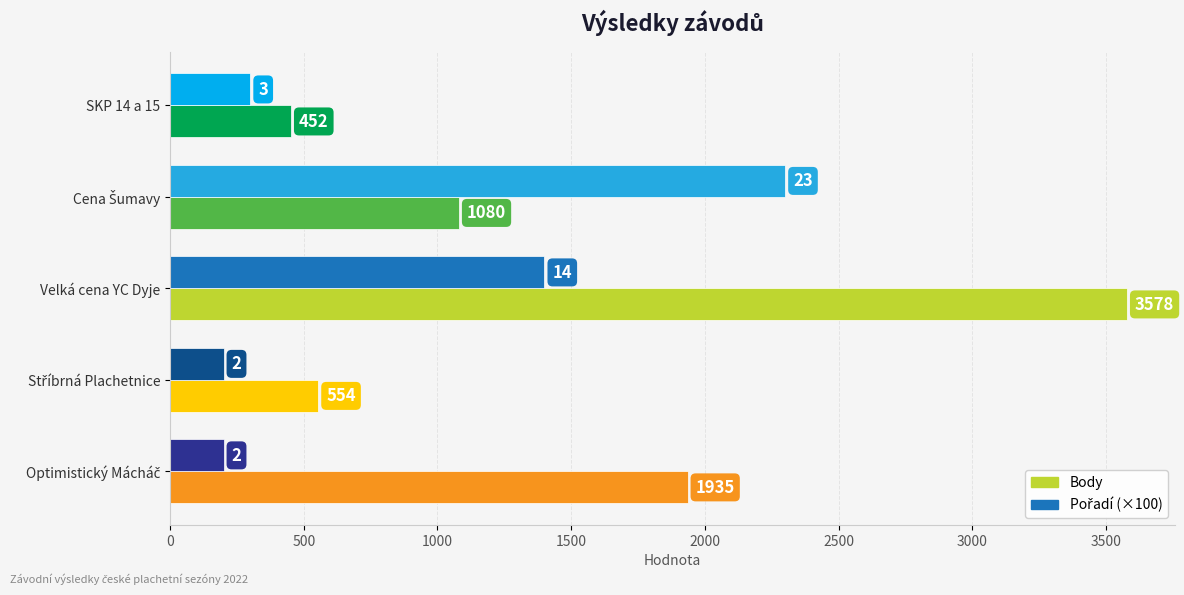

What is the difference between the second highest and minimum values in the Body series?

1483